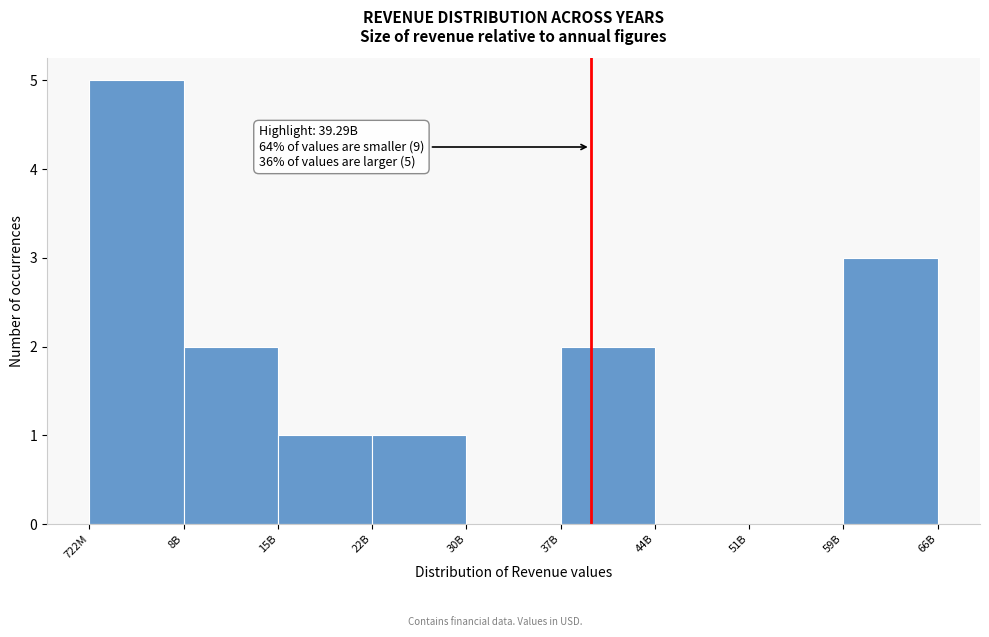

Reading left to right, list all the values displayed in this chart.

722M=5	8B=2	15B=1	22B=1	30B=0	37B=2	44B=0	51B=0	59B=3